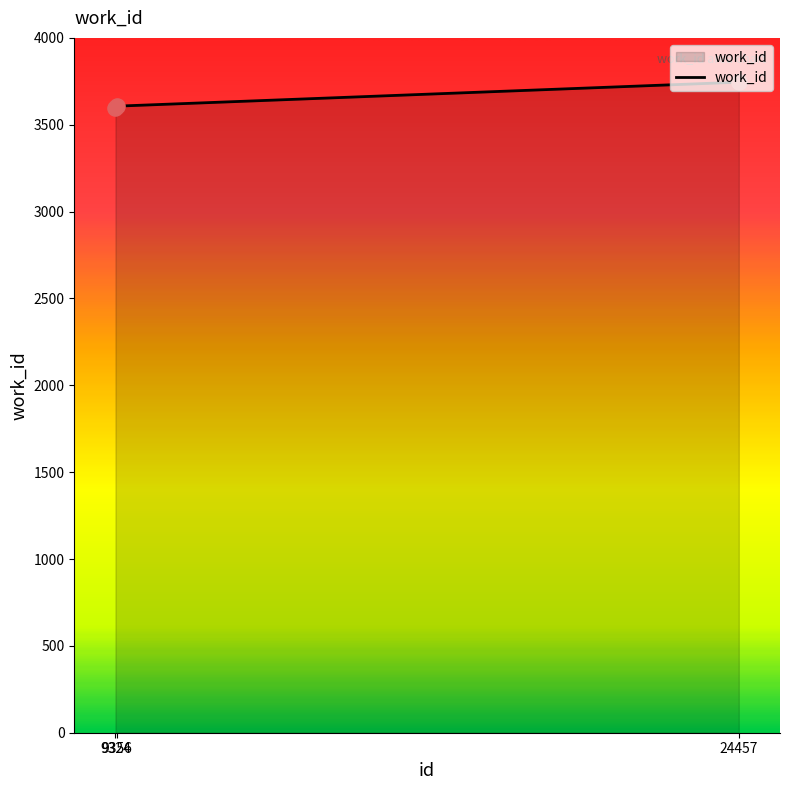

What is the ratio of the value at 9356 to the value at 24457?

1.0